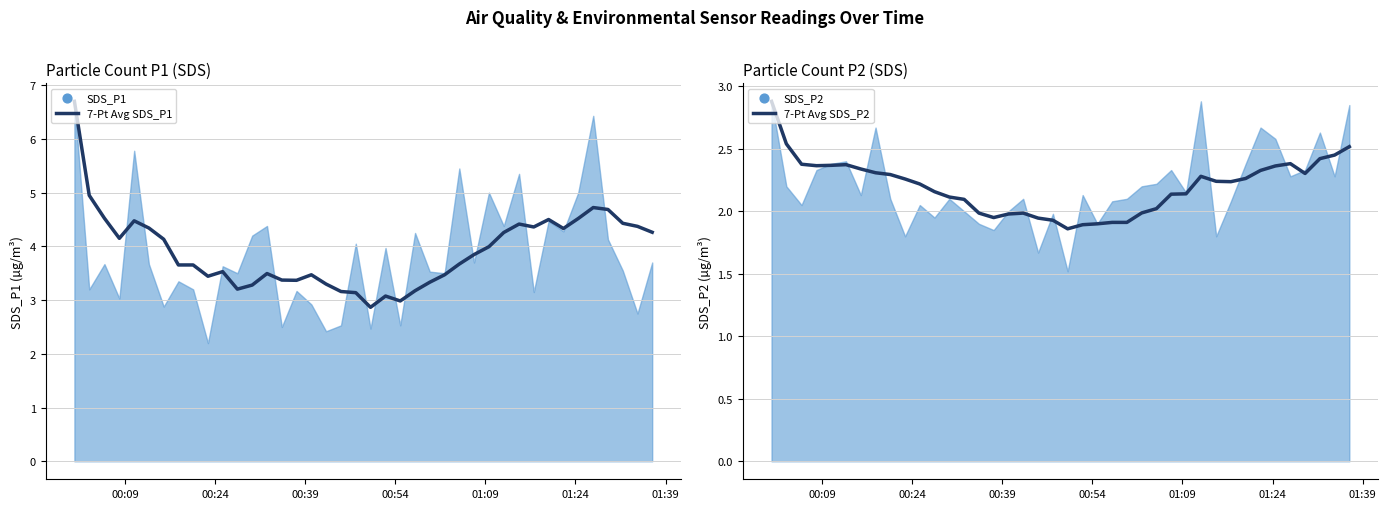

Which series reaches the maximum Y coordinate?

7-Pt Avg SDS_P1